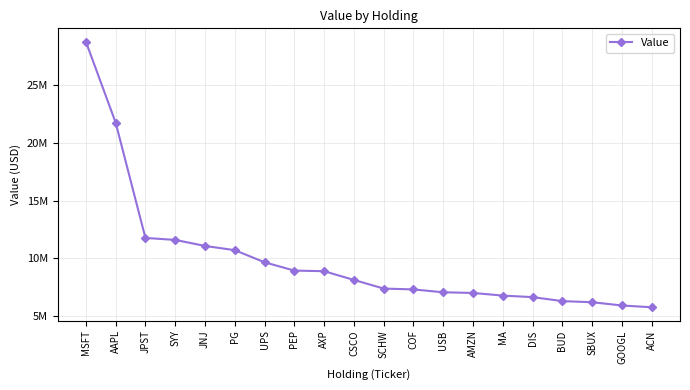

What is the ratio of the value at AMZN to the value at AXP?

0.8